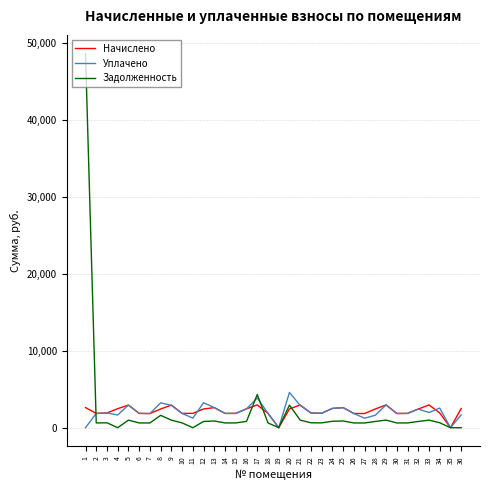

The value of Начислено at 35 is 0.0. True or false?

True